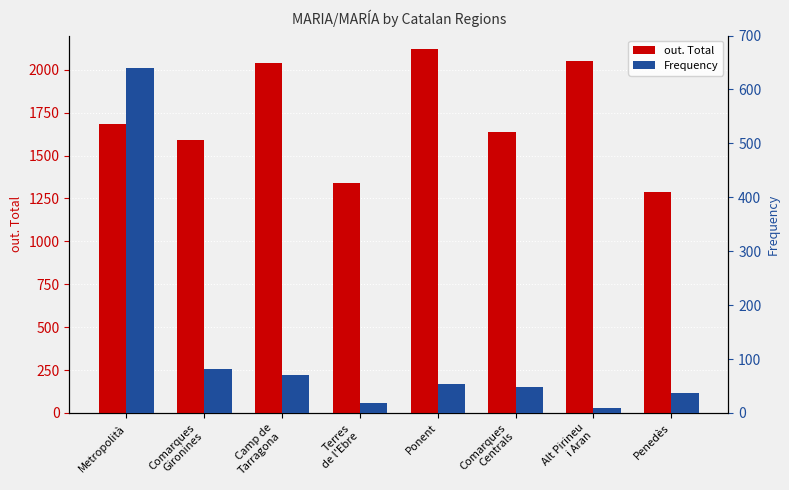

What are all the series names shown in the legend?

out. Total, Frequency